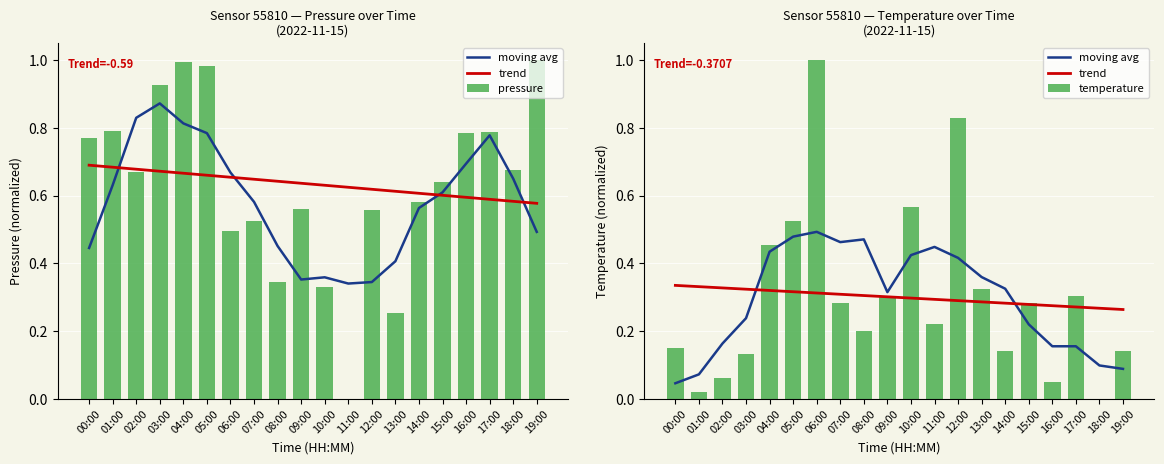

What is the highest value of the trend series?

0.3